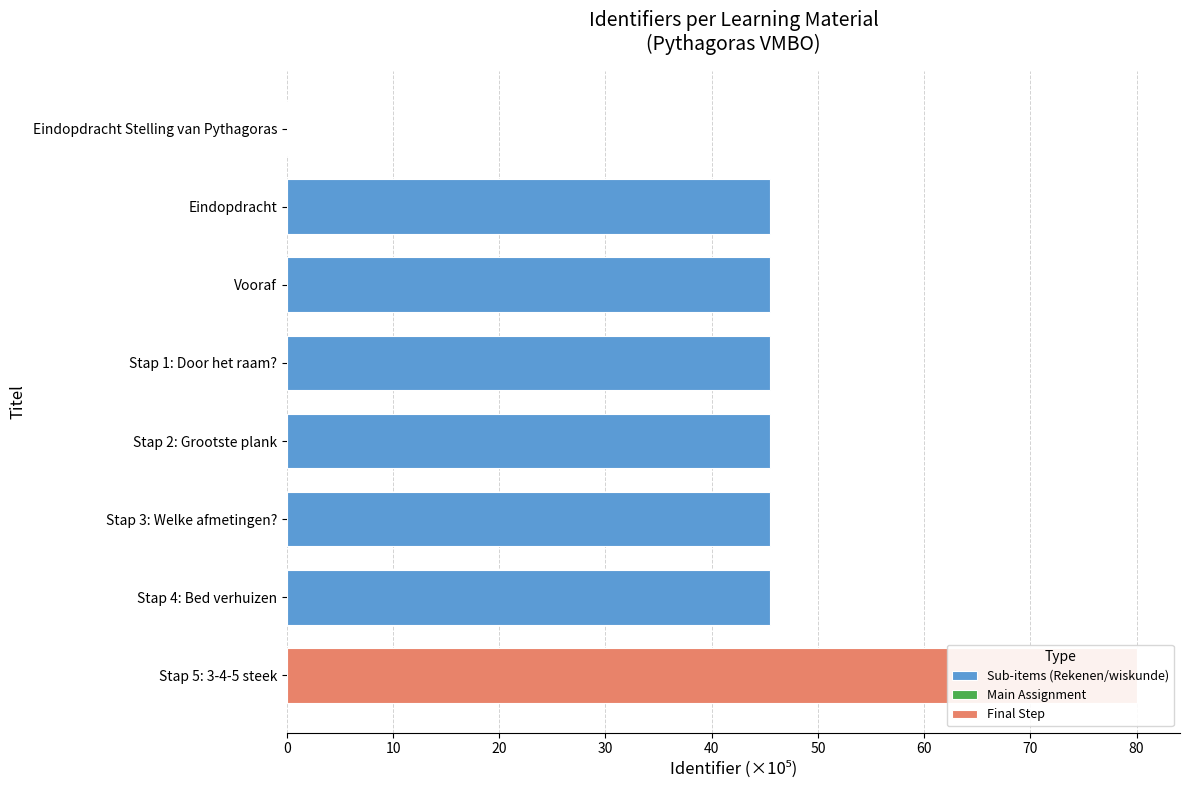

Is it true that the value at Eindopdracht is 22.2?

False